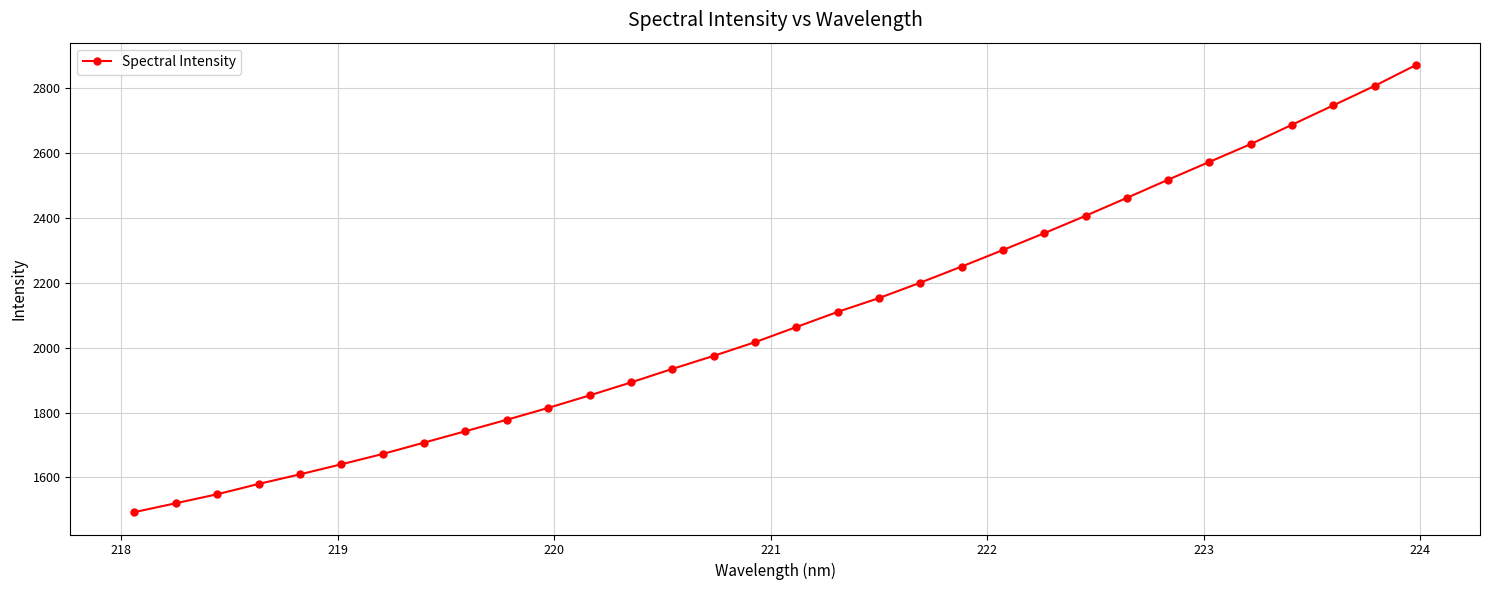

How many data points are above 2062?

16